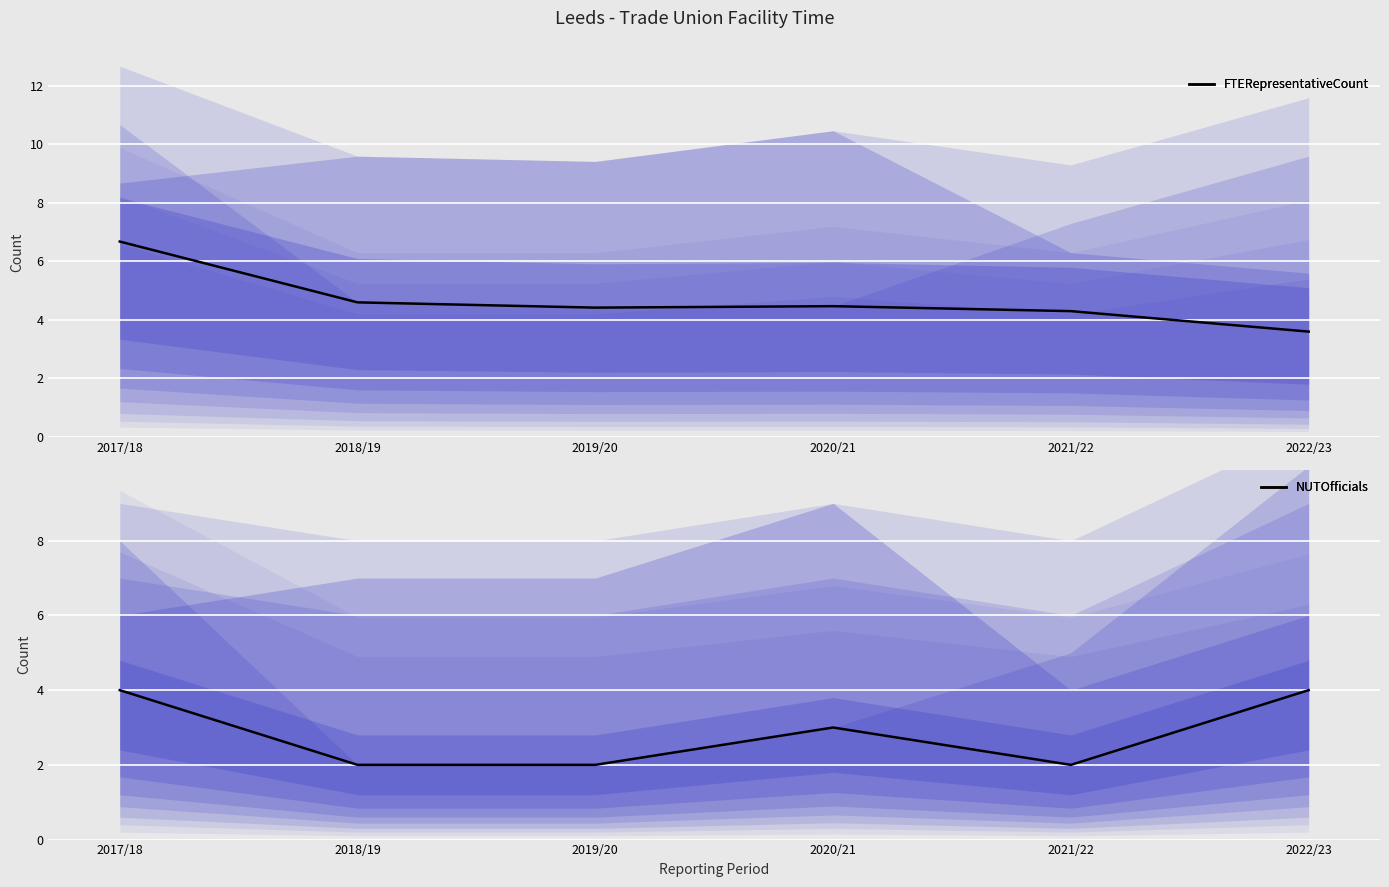

At which category is the sum across all series the highest?

2017/18